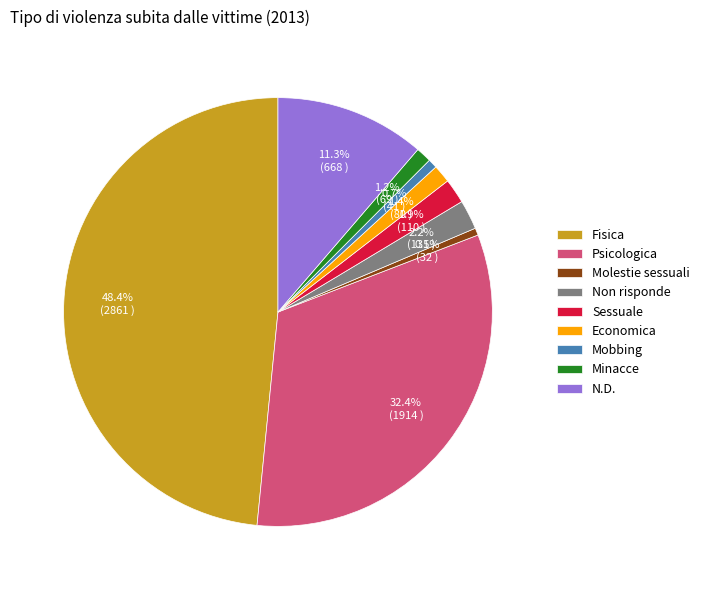

To the nearest percent, what is the average slice percentage?

11%